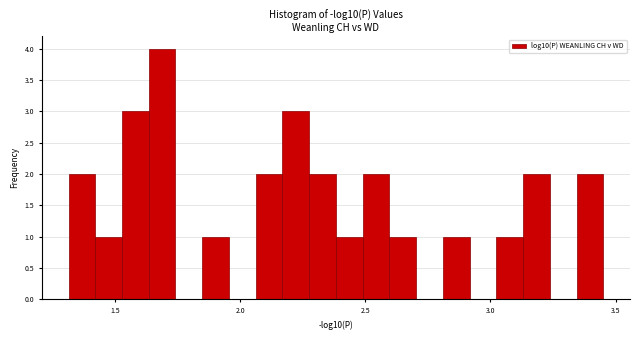

Read against the x-axis, roughly where is the centre of the tallest bar?

1.70